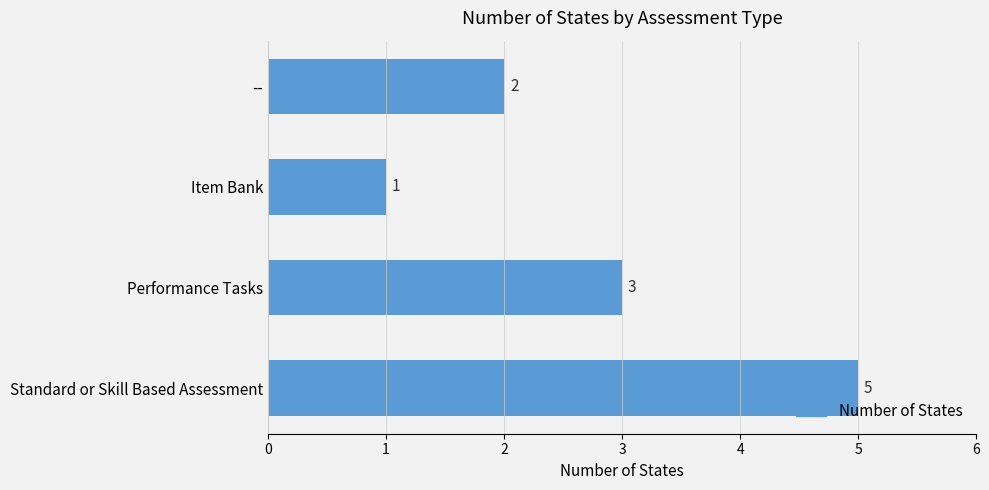

What is the ratio of the value at Performance Tasks to the value at Standard or Skill Based Assessment?

0.6